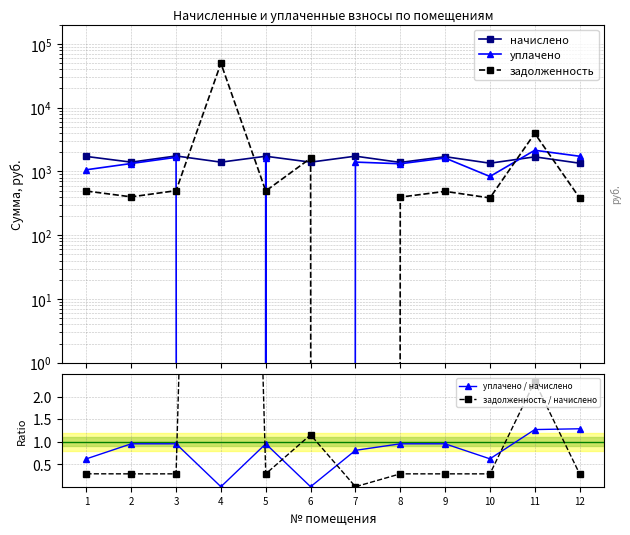

What is the sum of the уплачено / начислено values at 6 and 10?

0.6